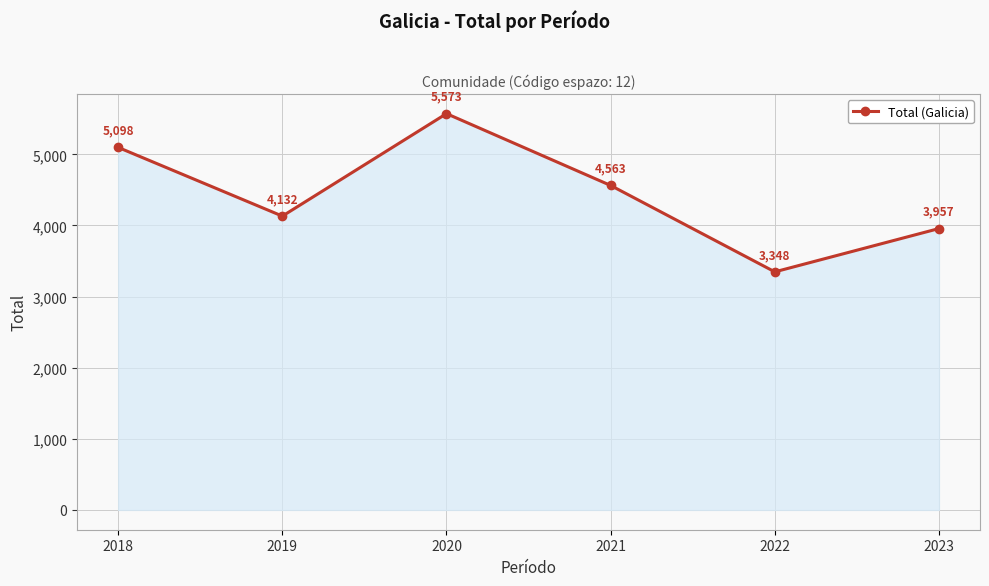

Reading right to left, what are all the values shown in this chart?

3957	3348	4563	5573	4132	5098